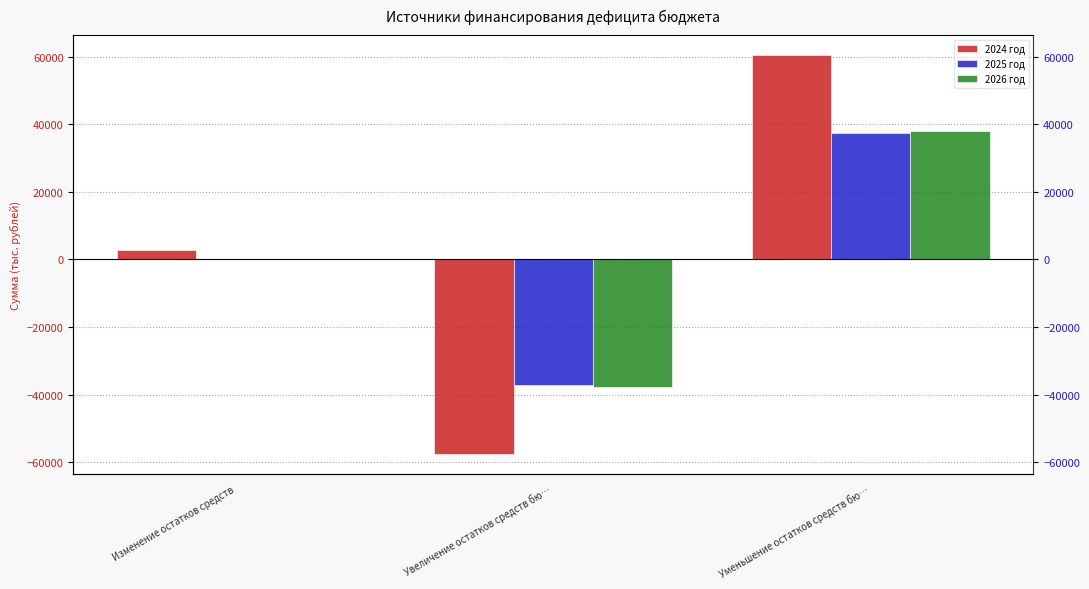

What is the label of the 3rd bar from the right?

Изменение остатков средств